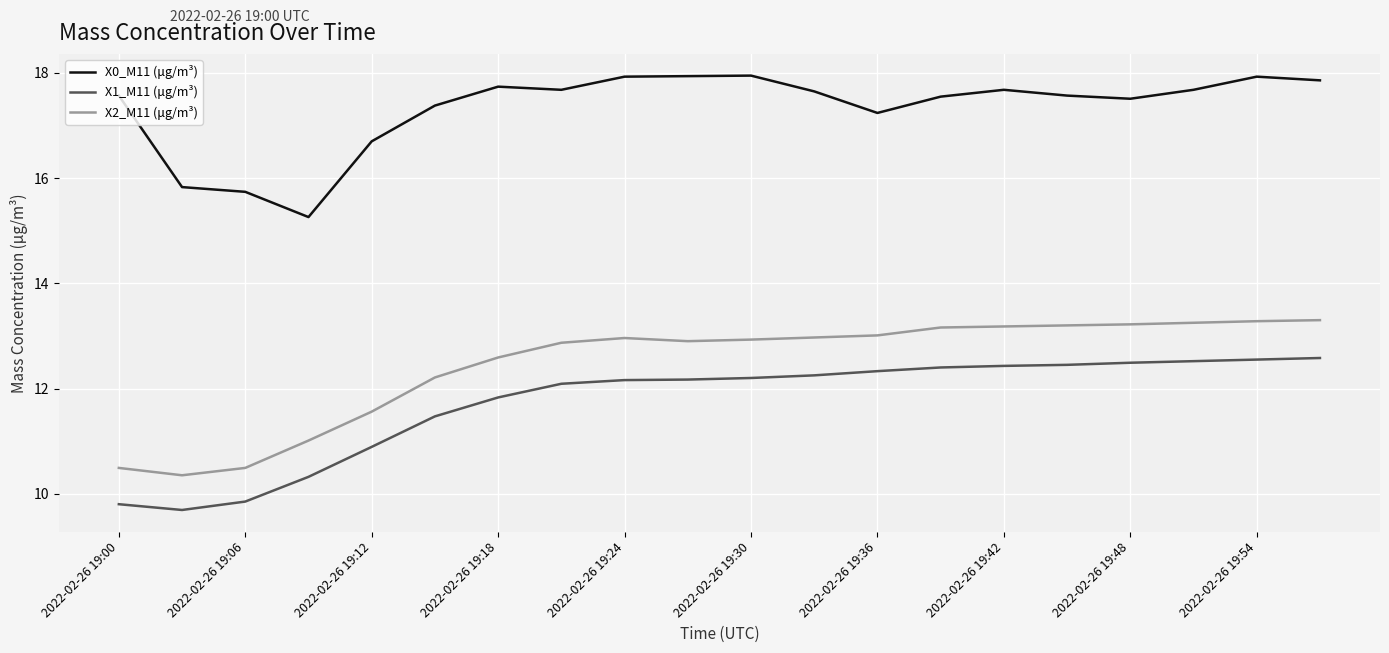

What is the highest value of the X1_M11 (μg/m³) series?

12.6